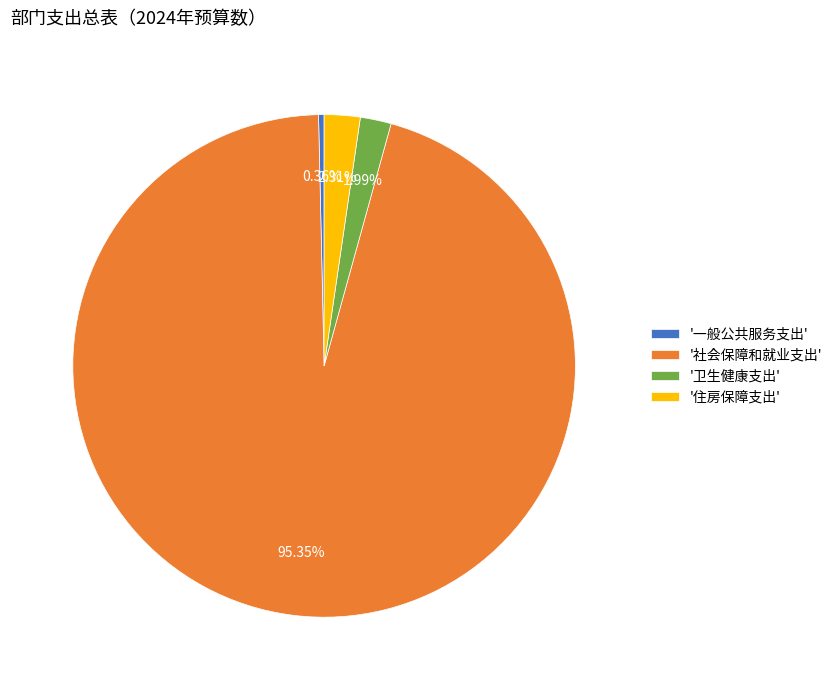

Between '一般公共服务支出' and '卫生健康支出', which is larger?

'卫生健康支出'